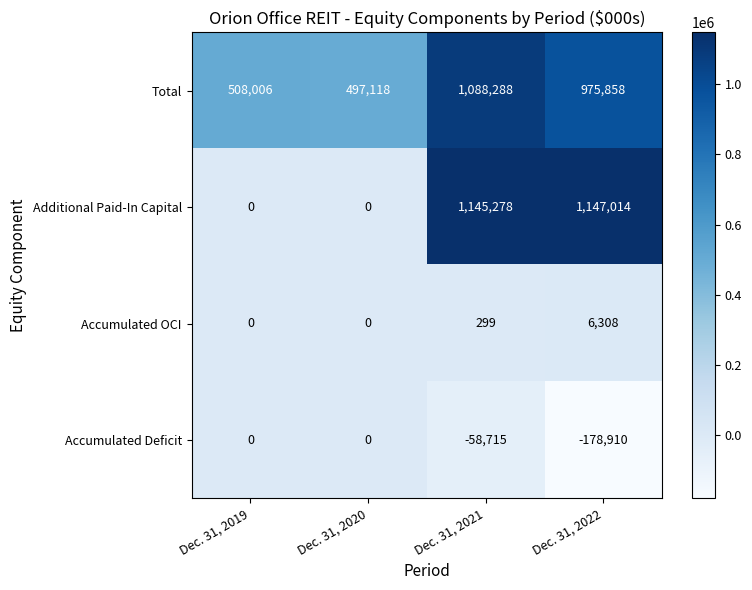

What is the difference between the highest and lowest values at Dec. 31, 2022?

1325924